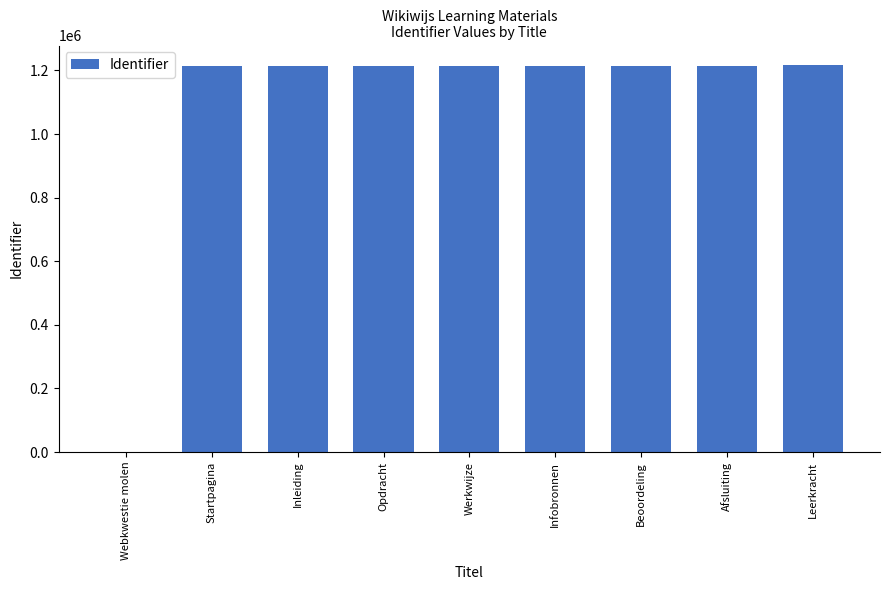

Where is the data nearest to the value 608730?

Startpagina